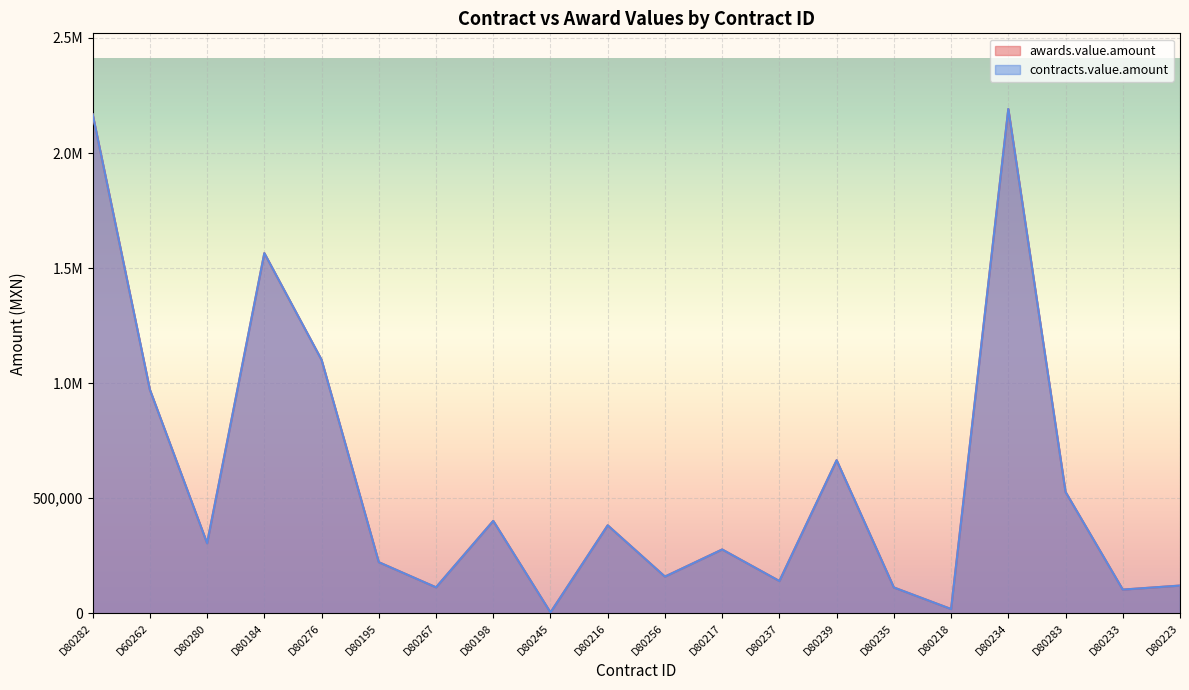

Rank the categories by awards.value.amount value from highest to lowest.

D80234, D80282, D80184, D80276, D60262, D80239, D80283, D80198, D80216, D80280, D80217, D80195, D80256, D80237, D80223, D80267, D80235, D80233, D80218, D80245